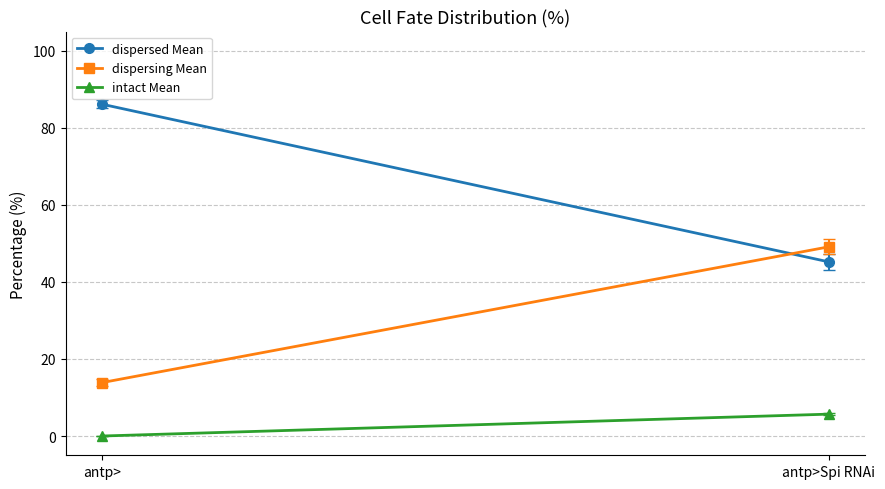

What position from the left is antp>Spi RNAi?

2